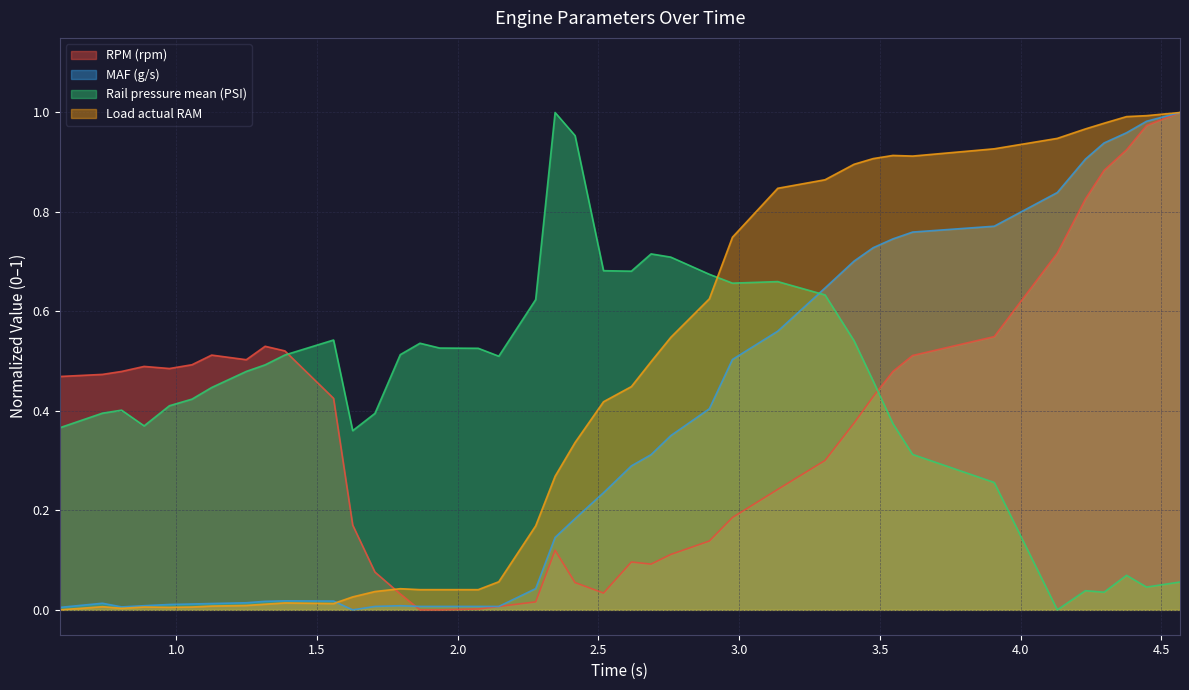

Rank the series by their average value, from lowest to highest.

MAF (g/s), RPM (rpm), Load actual RAM, Rail pressure mean (PSI)